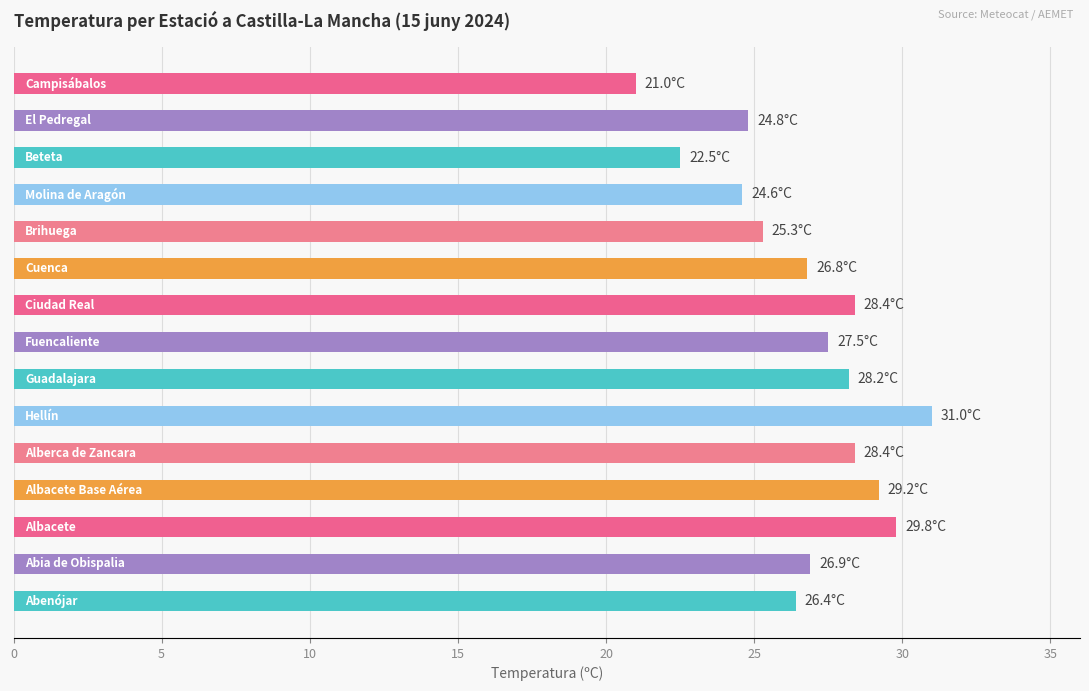

What is the difference between the second highest and second lowest values?

7.3